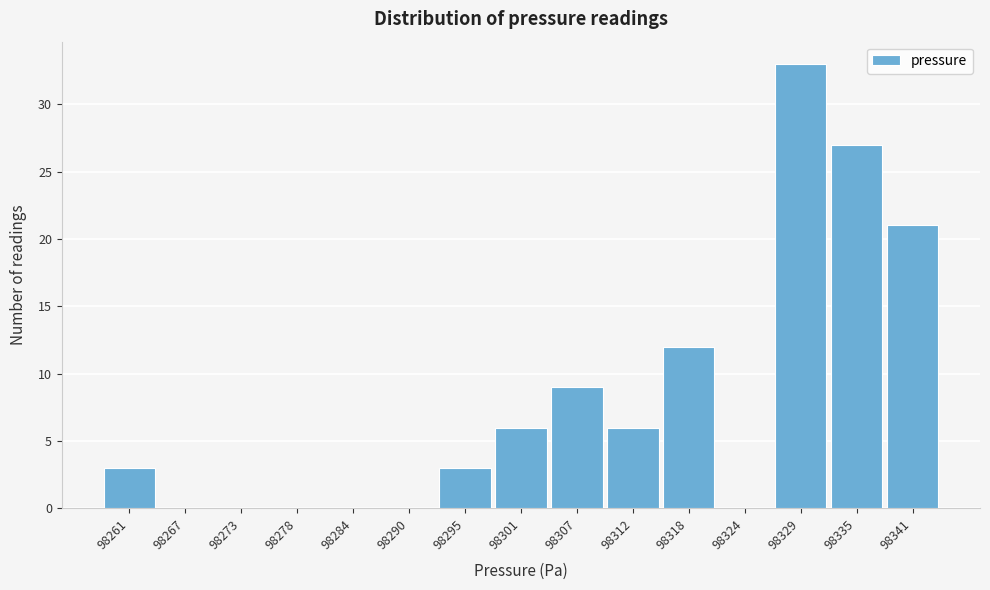

Reading left to right, extract all data points from this chart.

98261=3	98267=0	98273=0	98278=0	98284=0	98290=0	98295=3	98301=6	98307=9	98312=6	98318=12	98324=0	98329=33	98335=27	98341=21